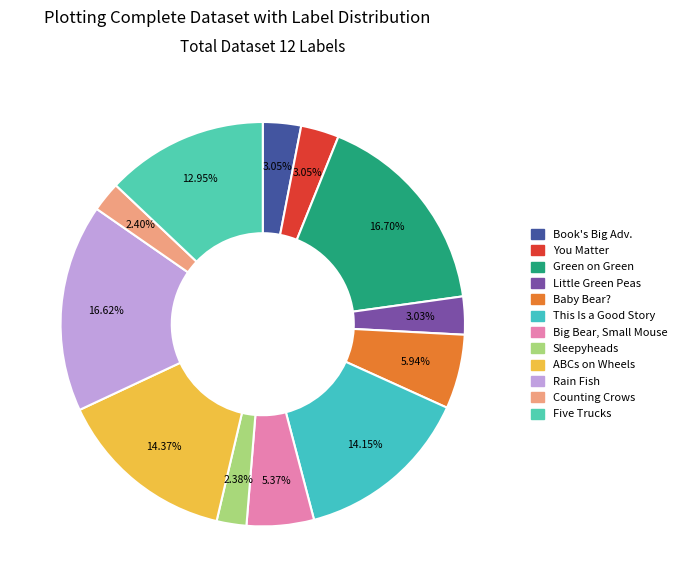

How many segments does this pie chart have?

12